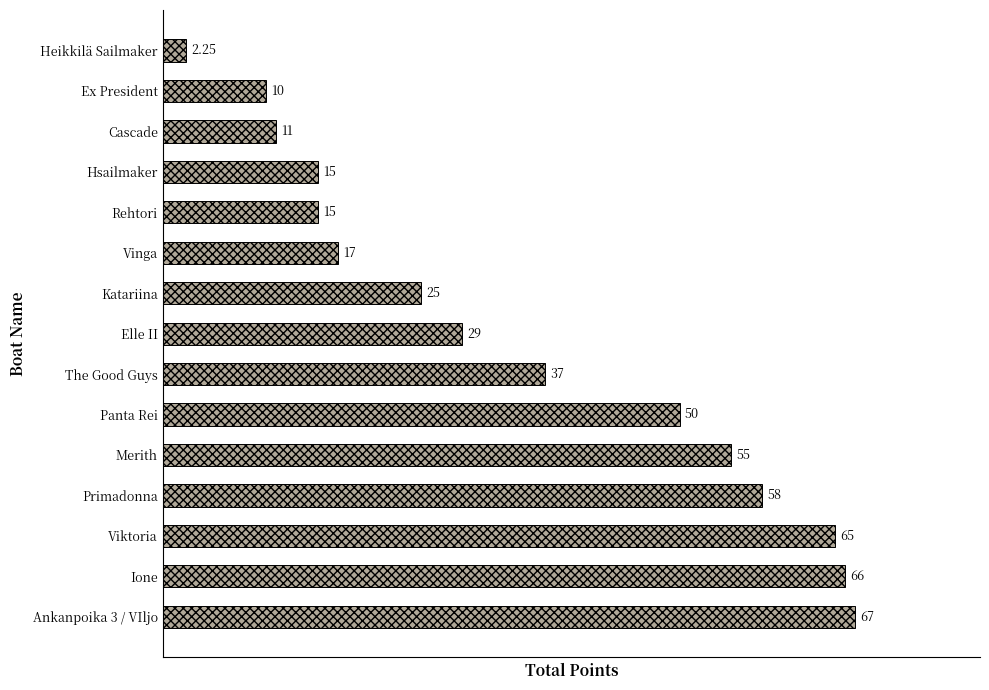

What is the ratio of the value at Merith to the value at Primadonna?

0.9